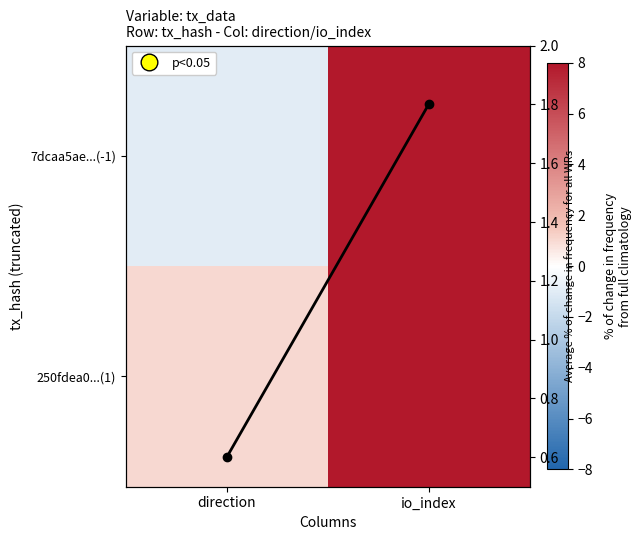

How many data points in 7dcaa5ae...(-1) are less than 8?

1